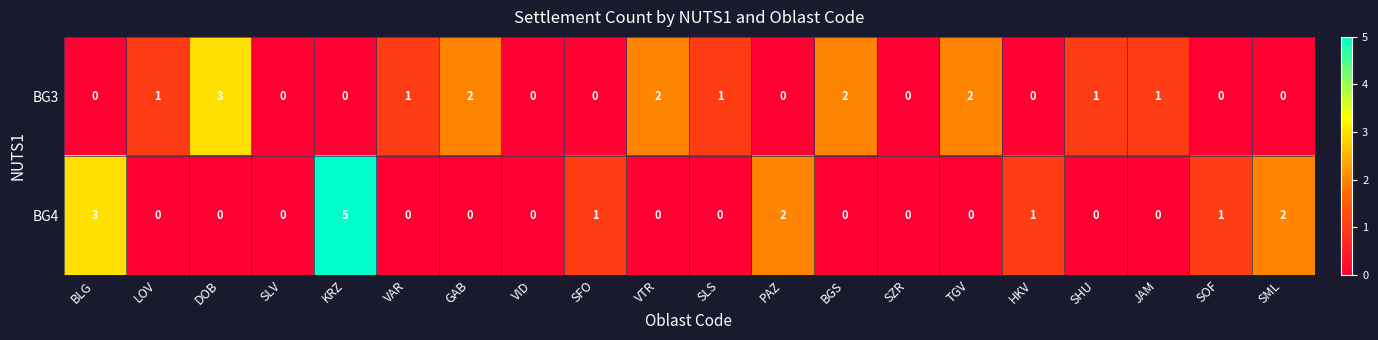

Which series has the largest total across all categories?

BG3